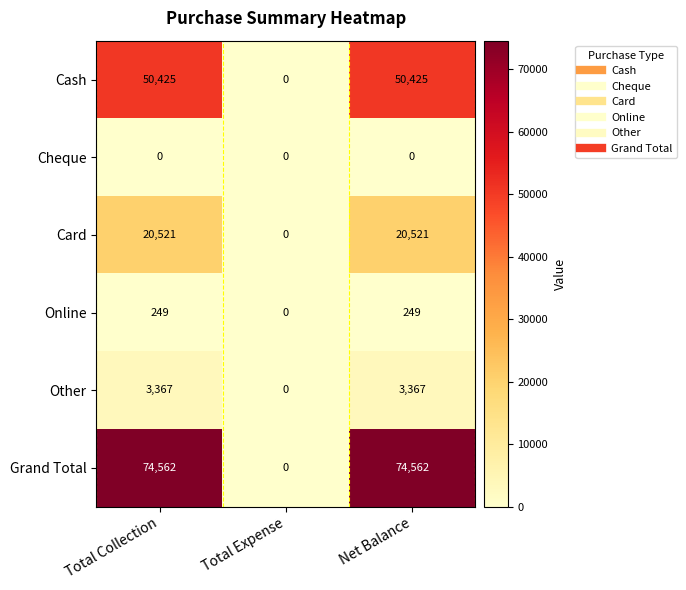

Is it true that Cheque equals 0 at Net Balance?

True